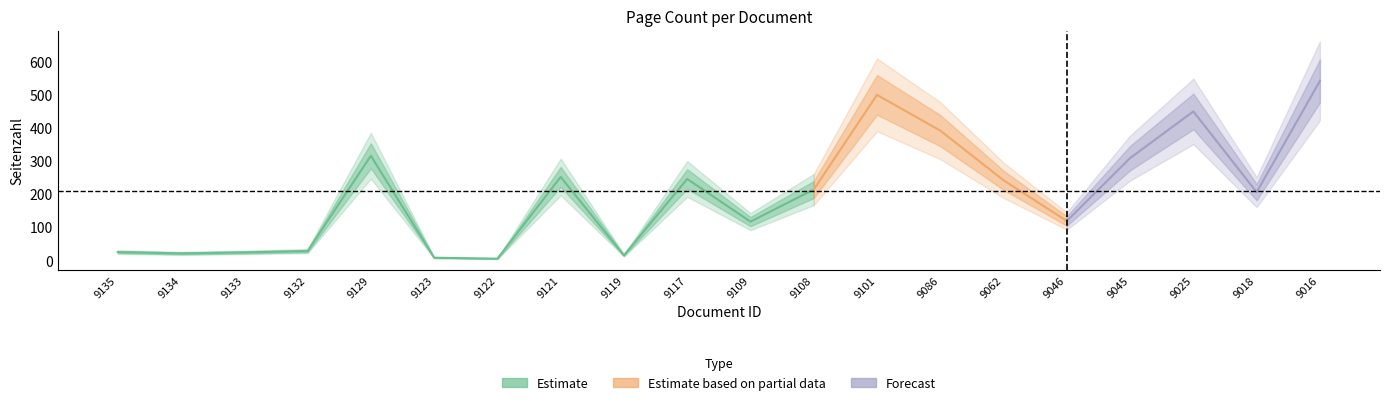

What is the sum of the values at OPUS4-9133 and OPUS4-9025?

474